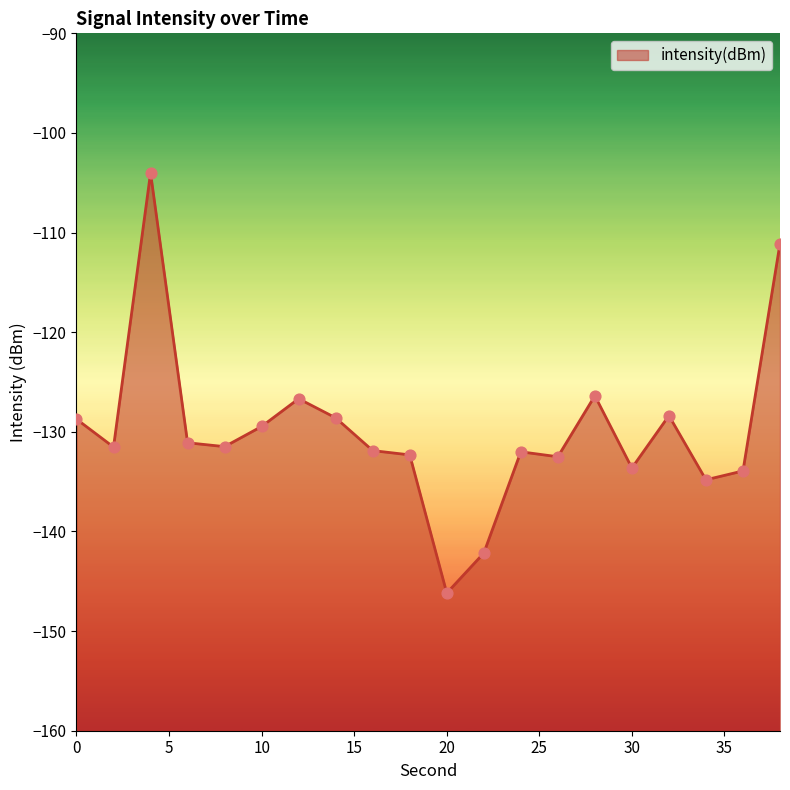

Between 6 and 22, which is larger?

6